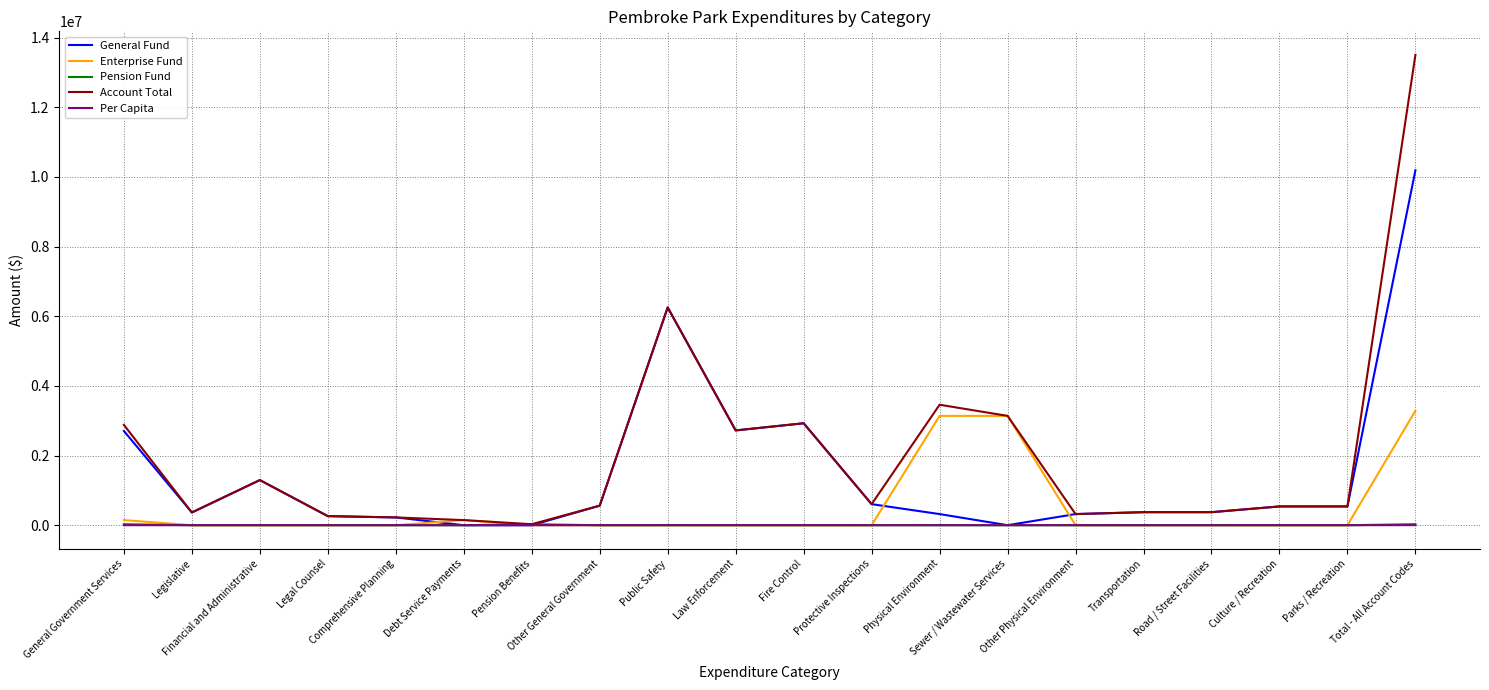

Which label corresponds to the largest value in the chart?

Total - All Account Codes